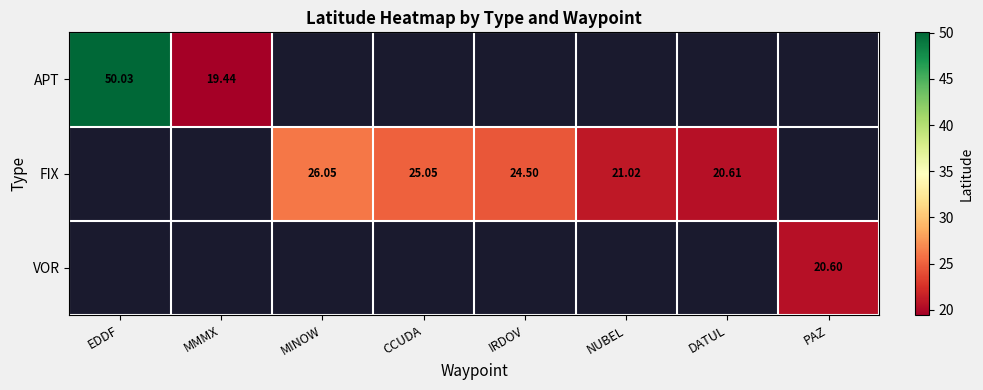

Is it true that FIX equals 26.0 at MINOW?

True